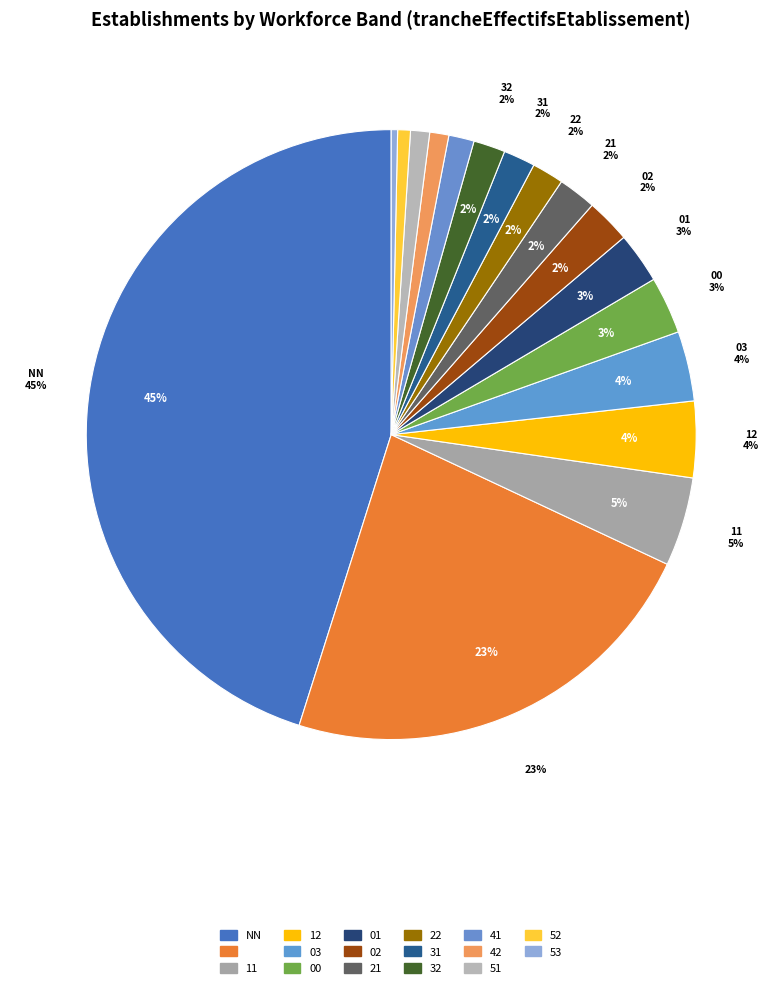

To the nearest percent, what percentage of the pie is 03?

4%